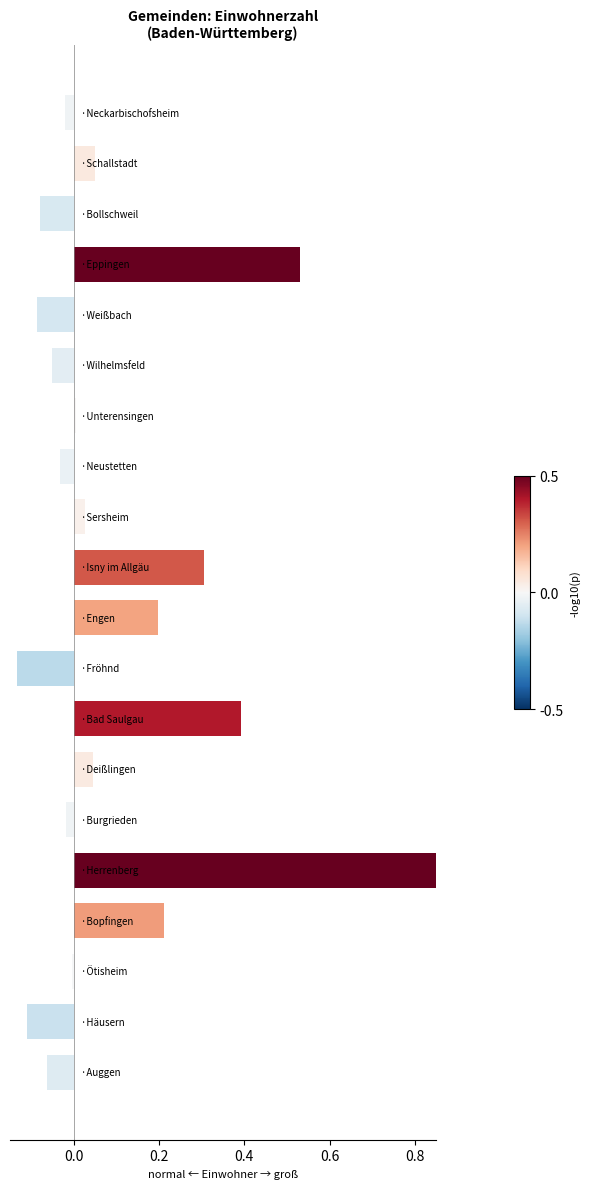

What is the difference between the second highest and minimum values?

0.7